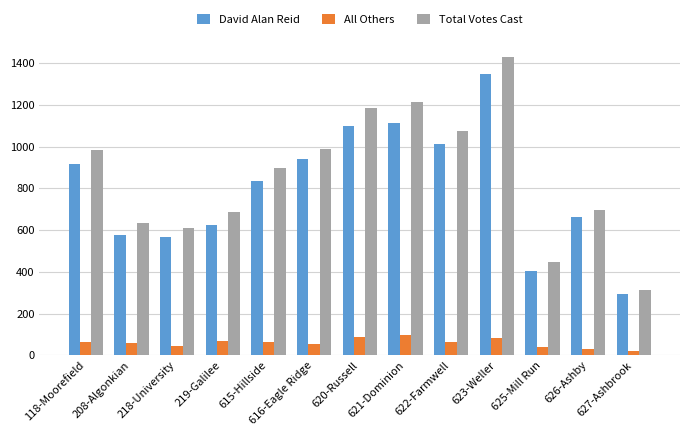

How many values in the All Others series are below 61?

6